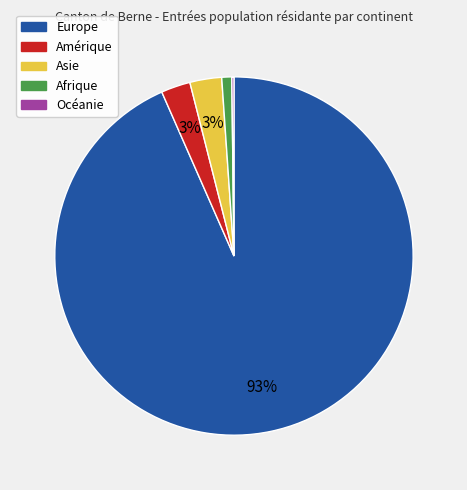

Combined, do Afrique and Amérique account for over 50%?

No